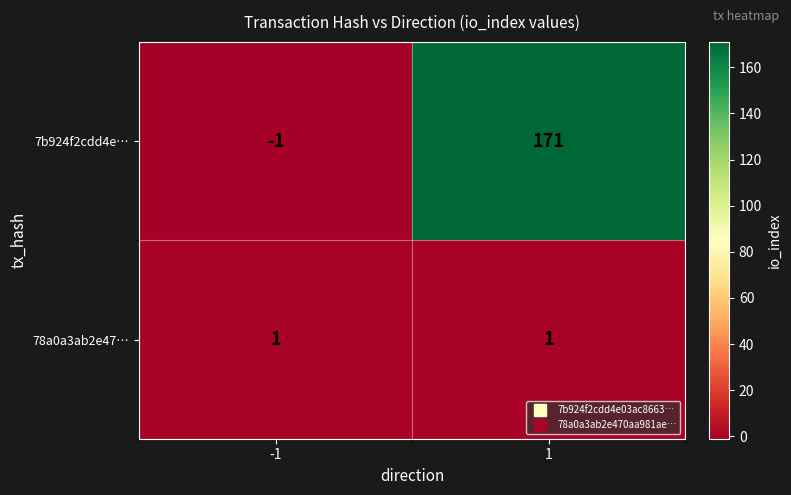

What is the difference between the maximum and minimum values in the 7b924f2cdd4e… series?

172